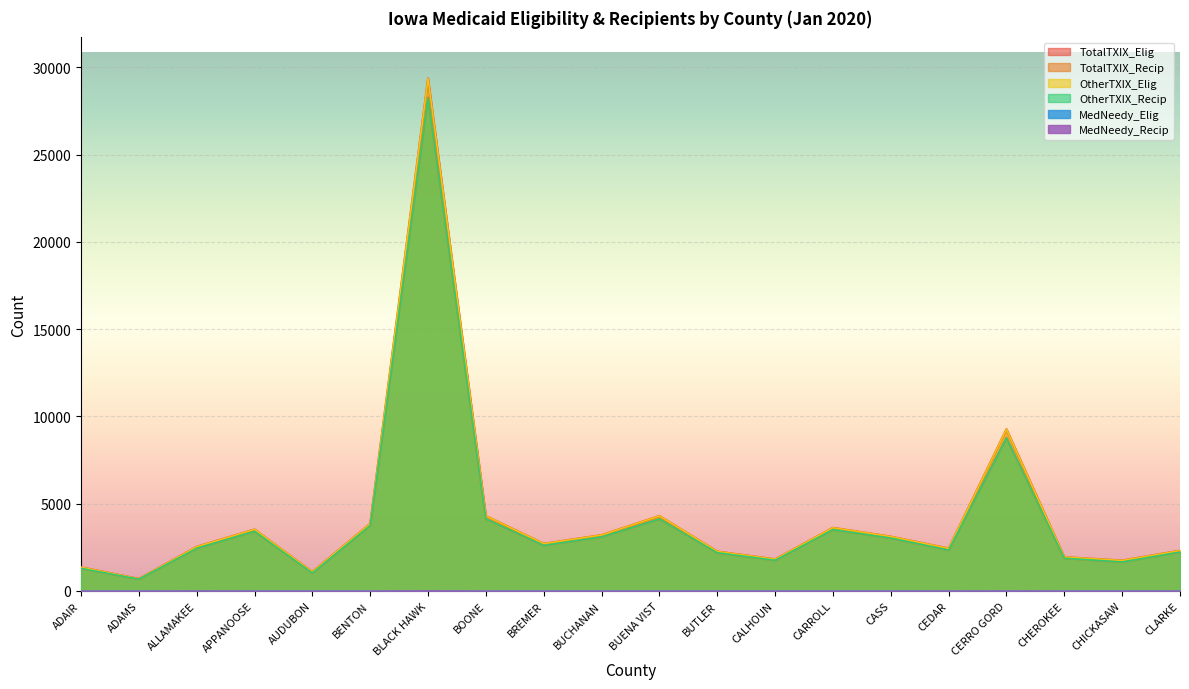

The OtherTXIX_Recip series shows 2949 at CALHOUN. True or false?

False